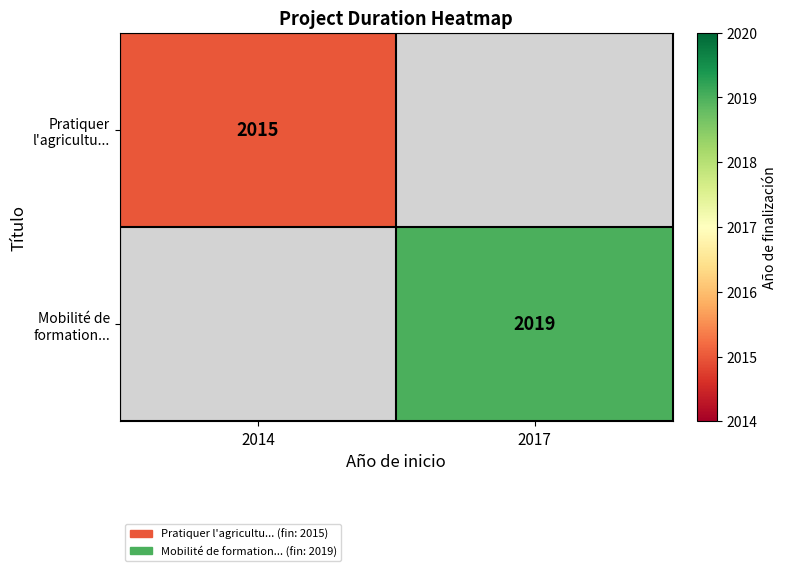

Which category has the highest value in the Mobilité de formation... series?

2014